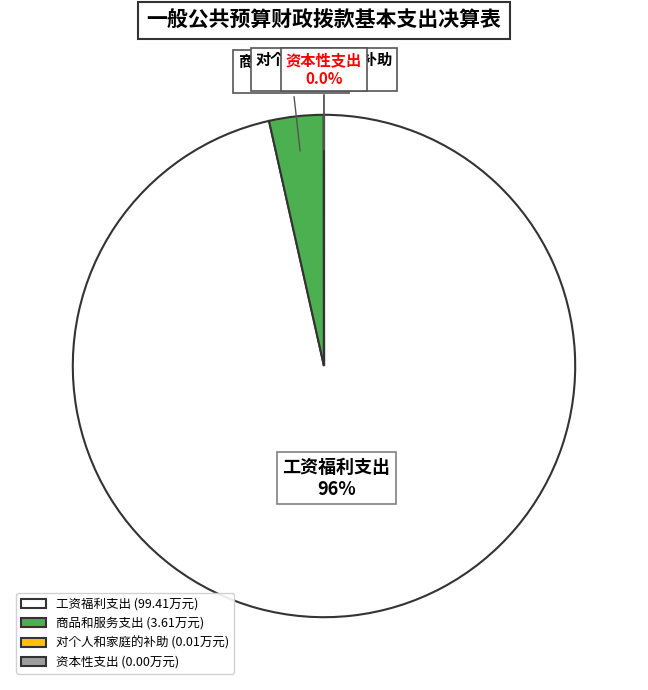

What percentage do 商品和服务支出 and 工资福利支出 together represent?

100.0%